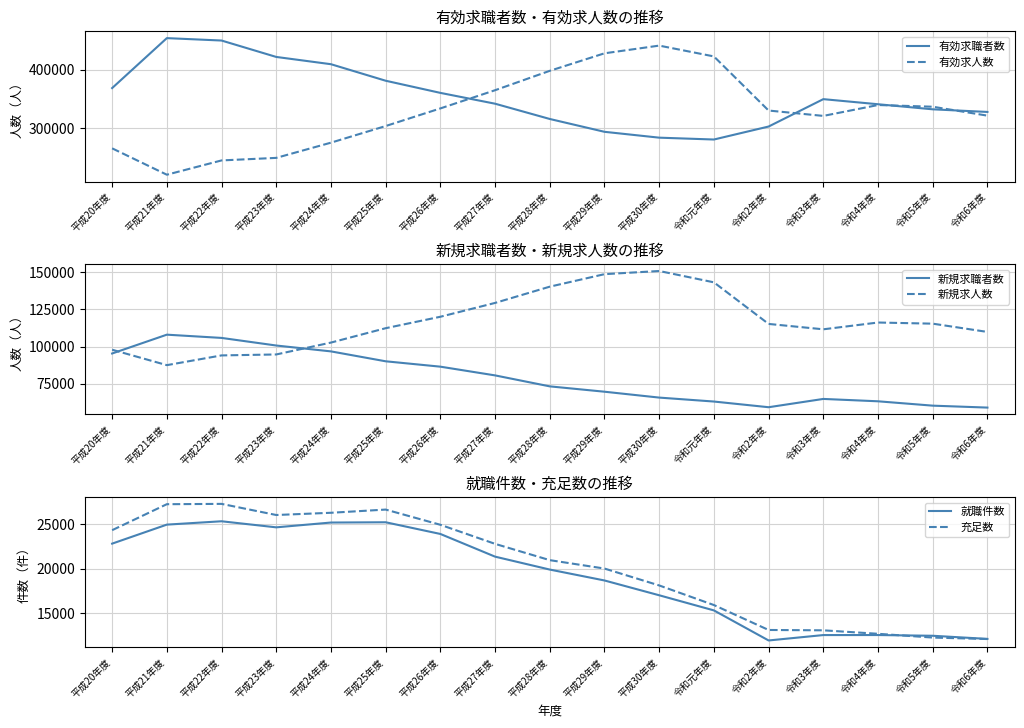

What is the difference between the maximum and minimum values in the 有効求職者数 series?

173655